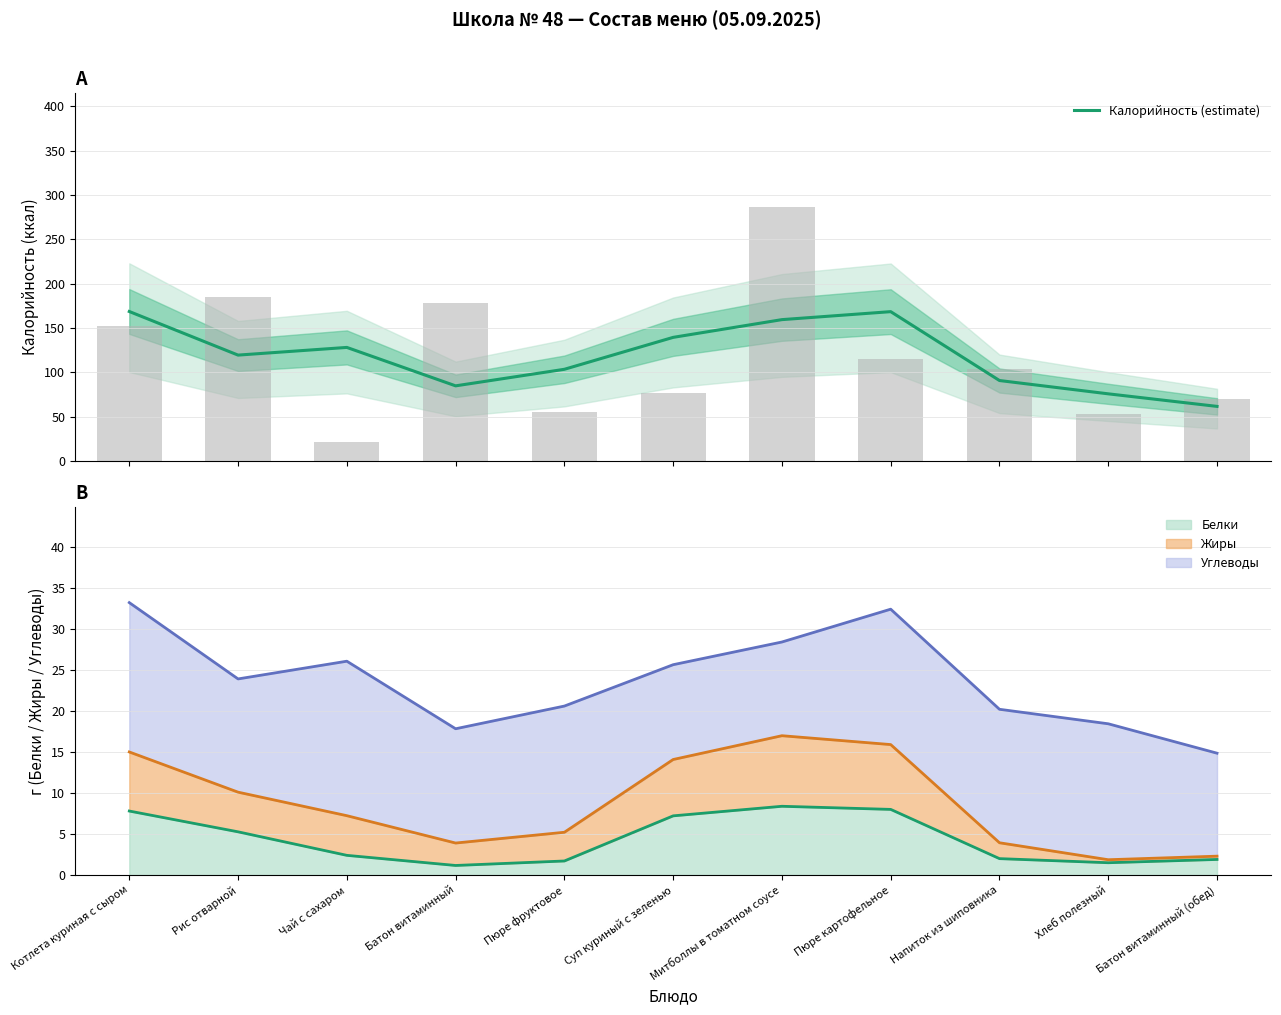

Reading left to right, extract all data points from this chart.

168.5	119.3	128.0	84.7	103.3	139.3	159.3	168.3	90.7	75.7	61.5